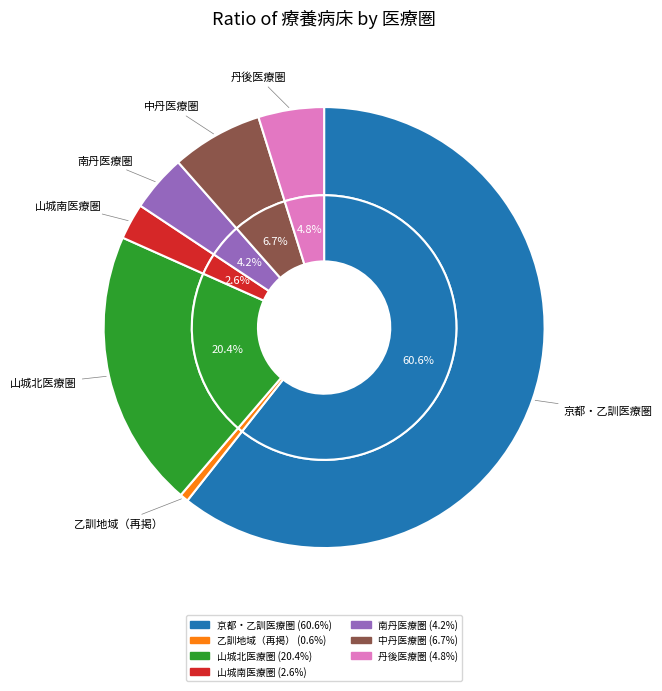

To the nearest percent, what is the average slice percentage?

14%